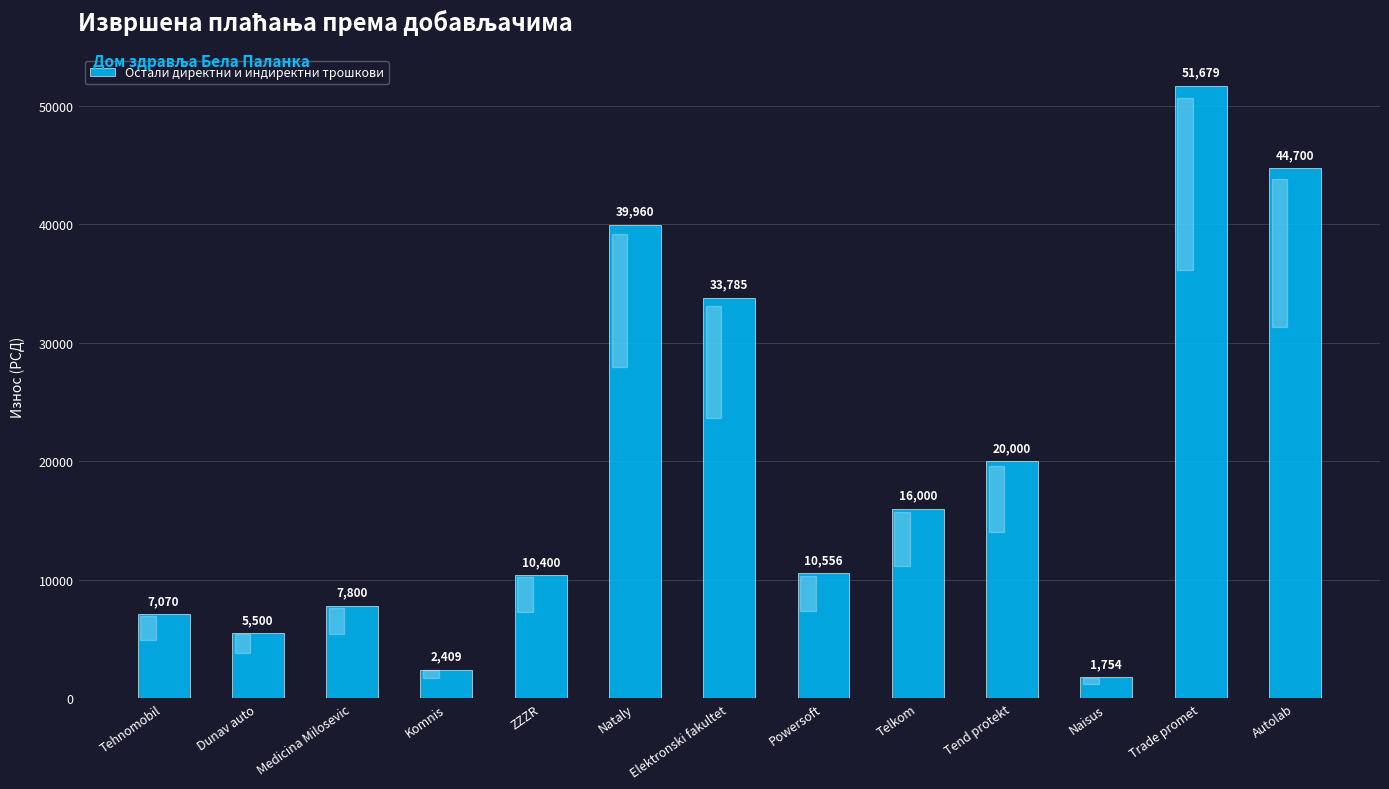

How many data points are less than 10556?

6